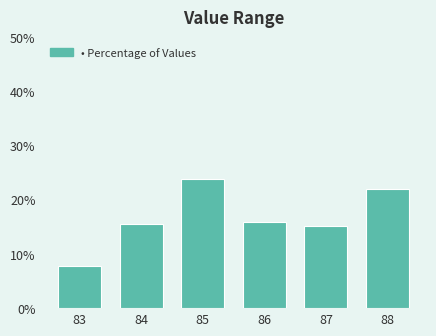

Reading left to right, transcribe all the data shown in this chart.

83=7.7	84=15.4	85=23.9	86=15.8	87=15.1	88=22.1